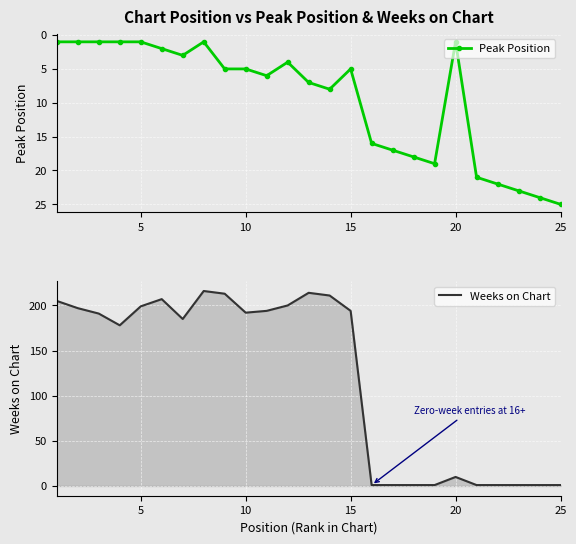

At how many categories does at least one series exceed 154?

15